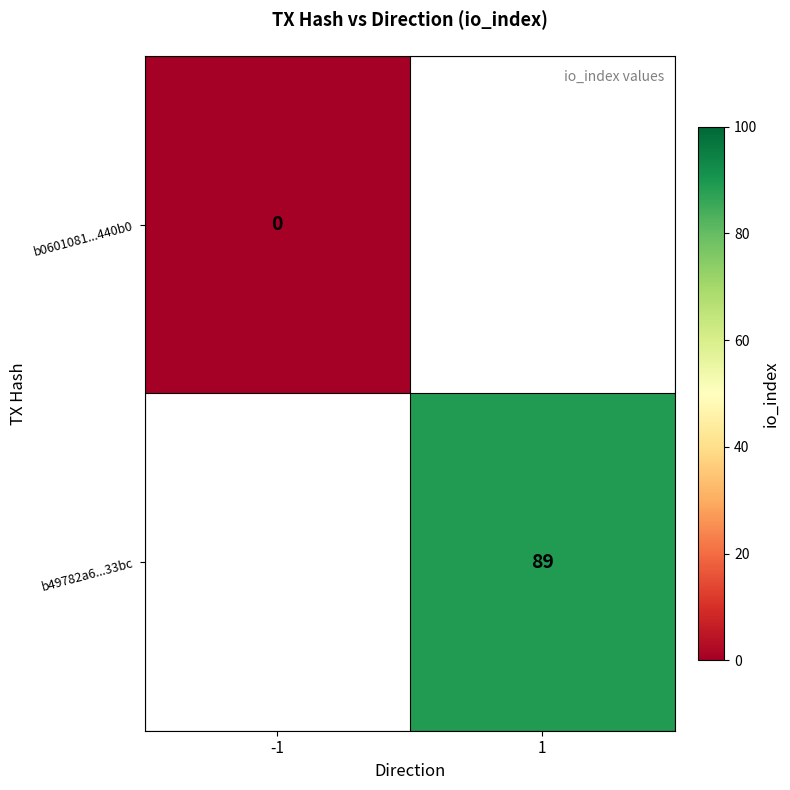

Is it true that b49782a6...33bc equals 55 at 1?

False